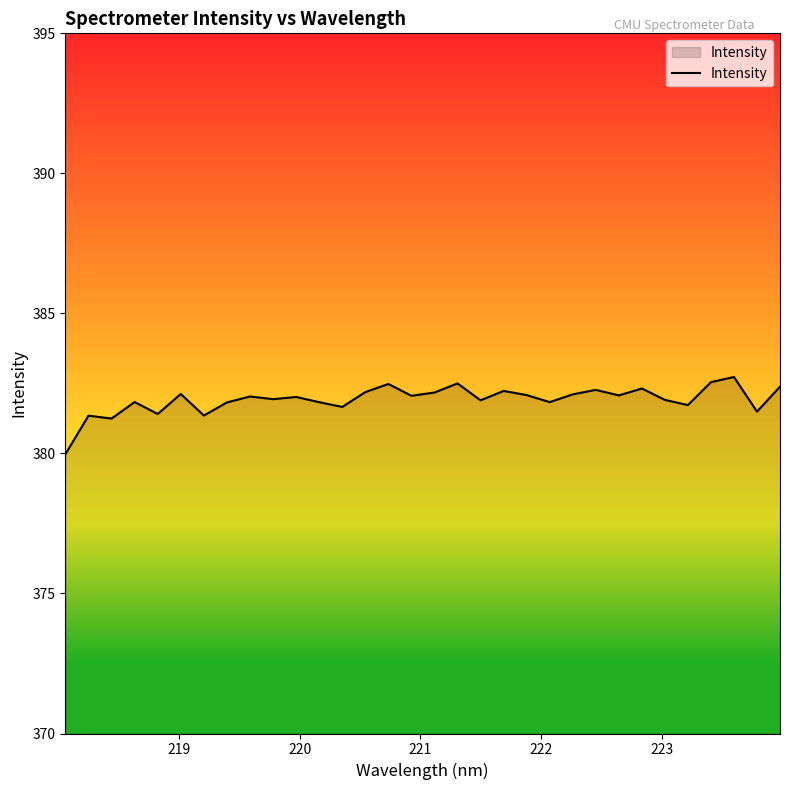

What is the smallest value displayed?

380.0